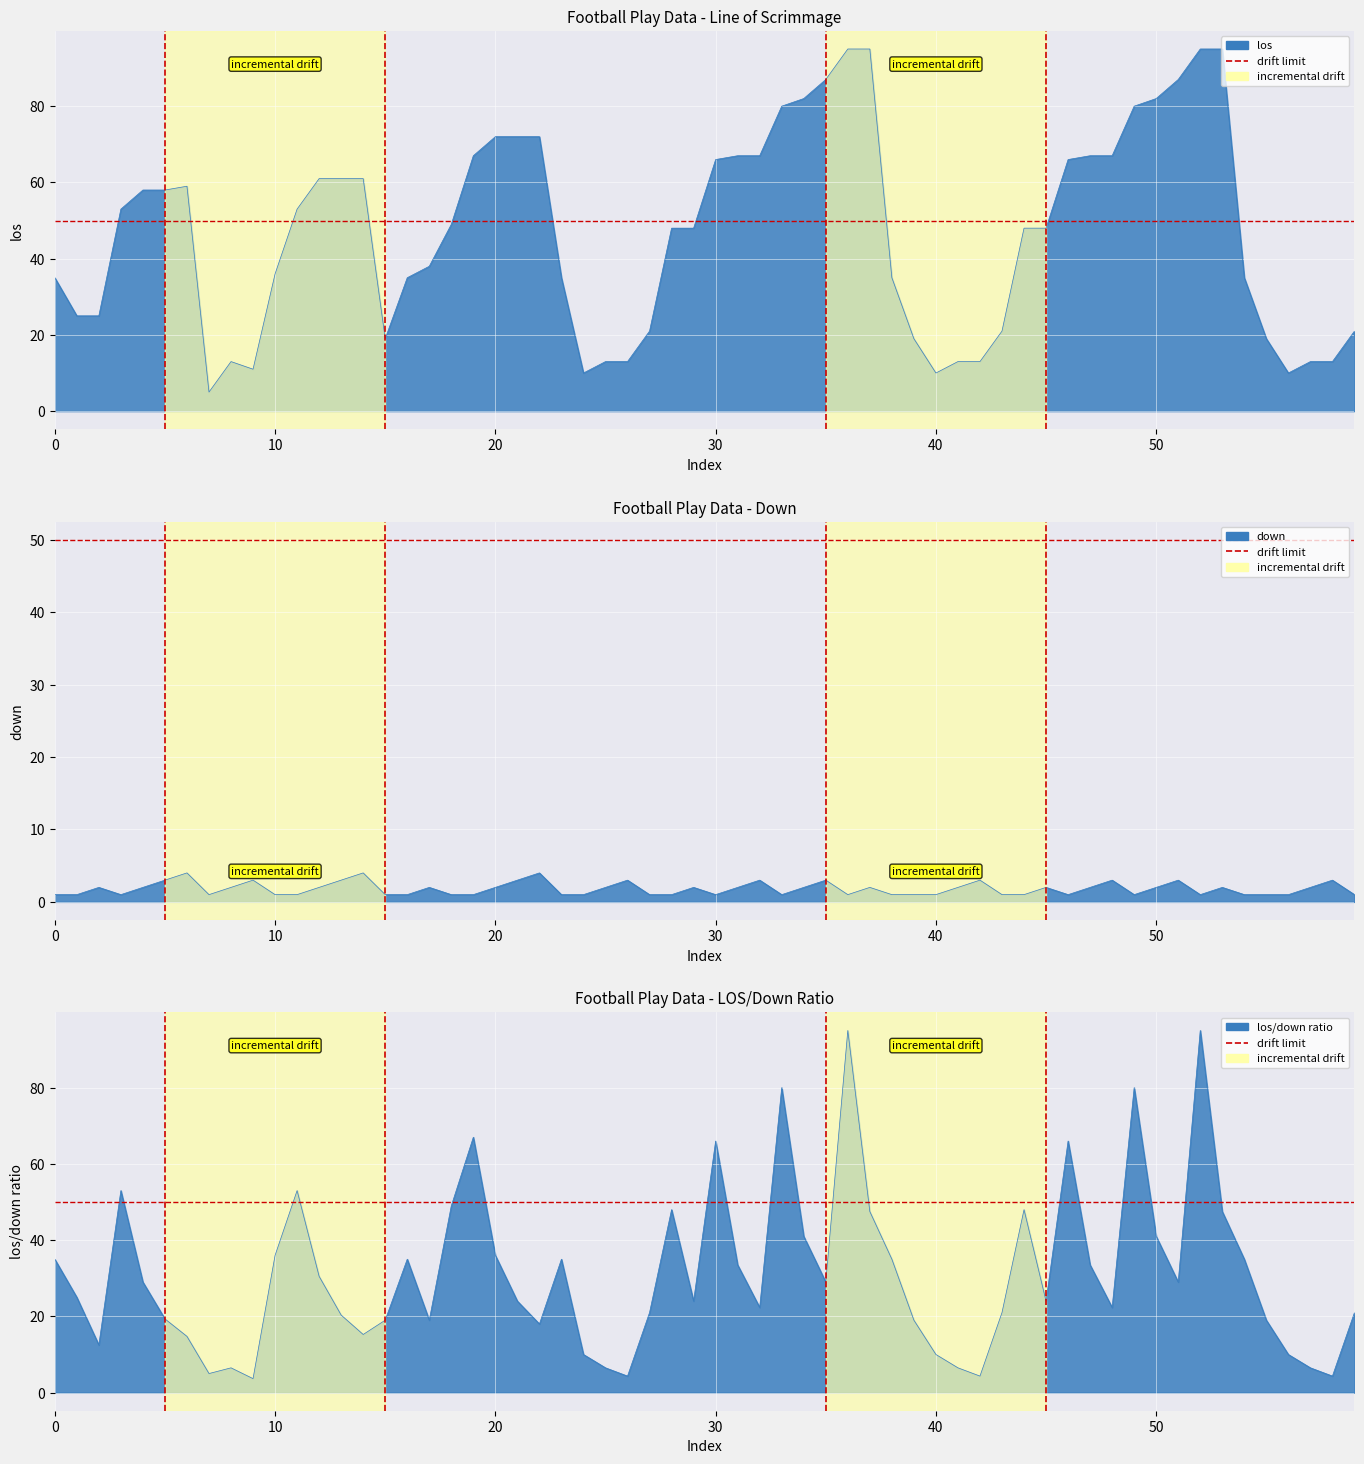

Does the chart display data point markers on the line(s)?

No